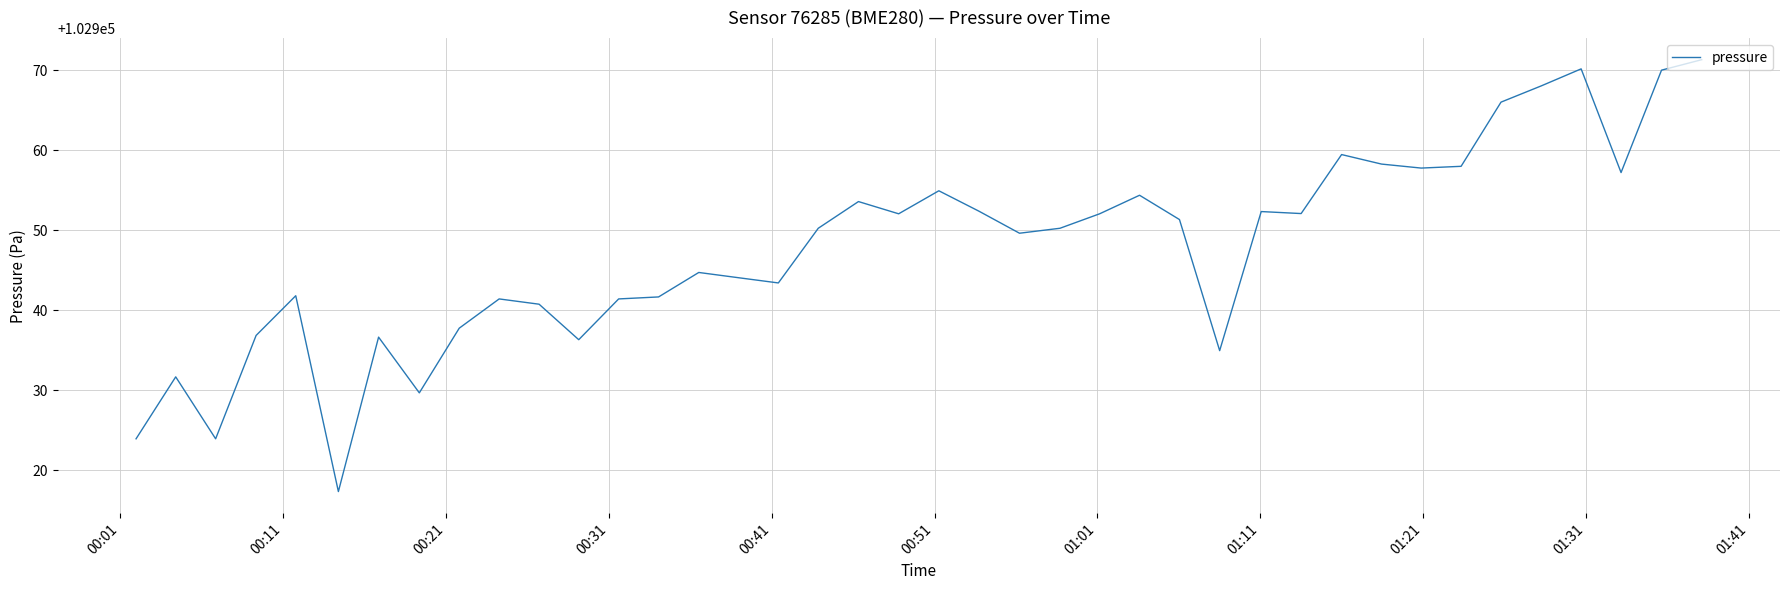

What is the difference between the maximum and minimum values?

54.0